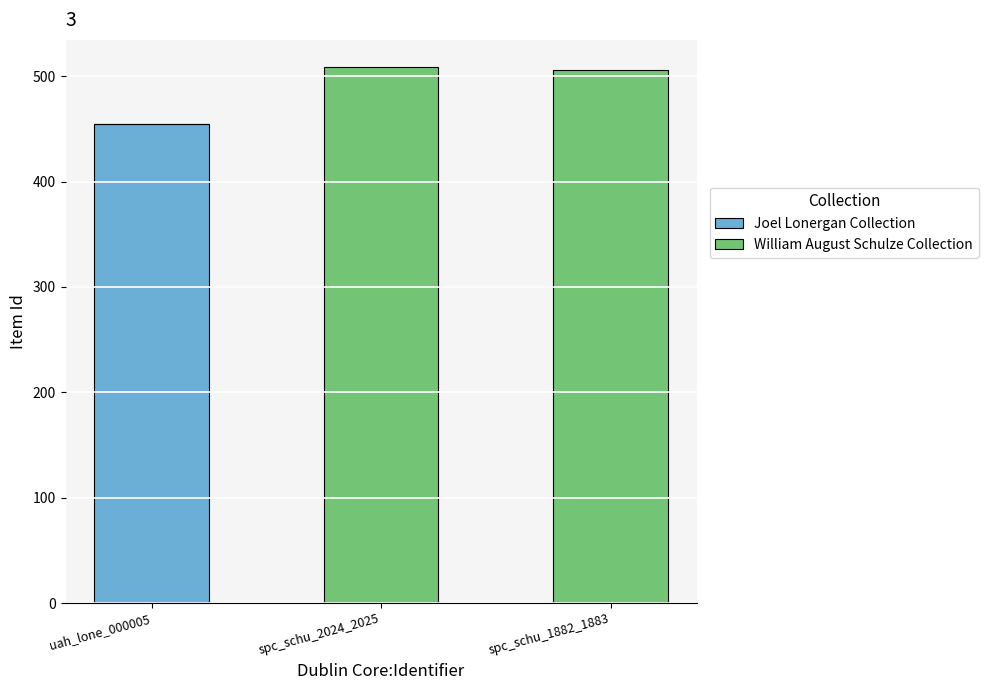

The value of Joel Lonergan Collection at uah_lone_000005 is 455. True or false?

True